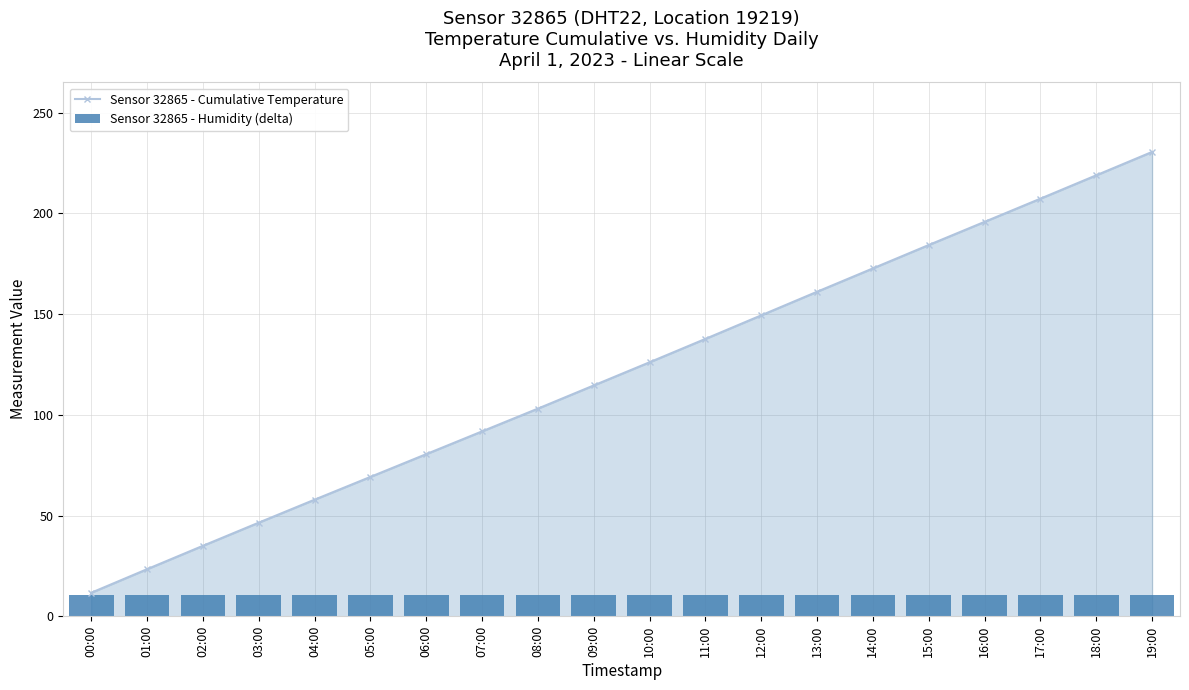

Rank the categories by Sensor 32865 - Cumulative Temperature value from highest to lowest.

19:00, 18:00, 17:00, 16:00, 15:00, 14:00, 13:00, 12:00, 11:00, 10:00, 09:00, 08:00, 07:00, 06:00, 05:00, 04:00, 03:00, 02:00, 01:00, 00:00